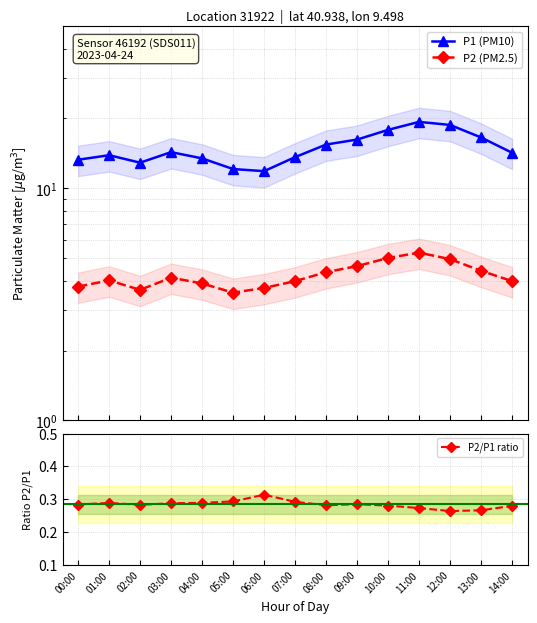

Which category has the highest value across all series?

11:00